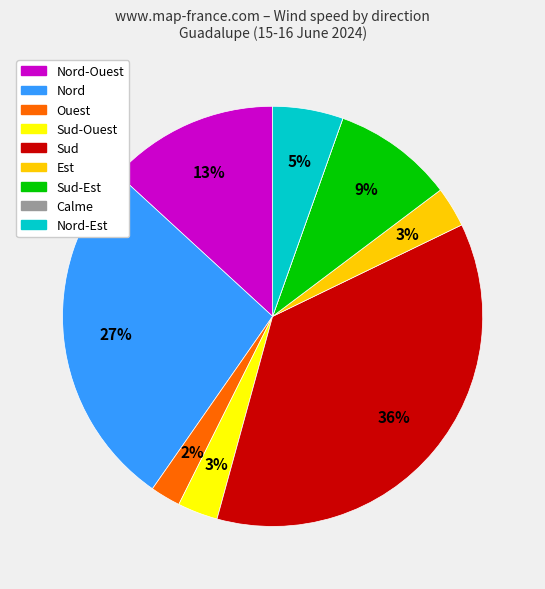

Is there a majority slice in this chart?

No